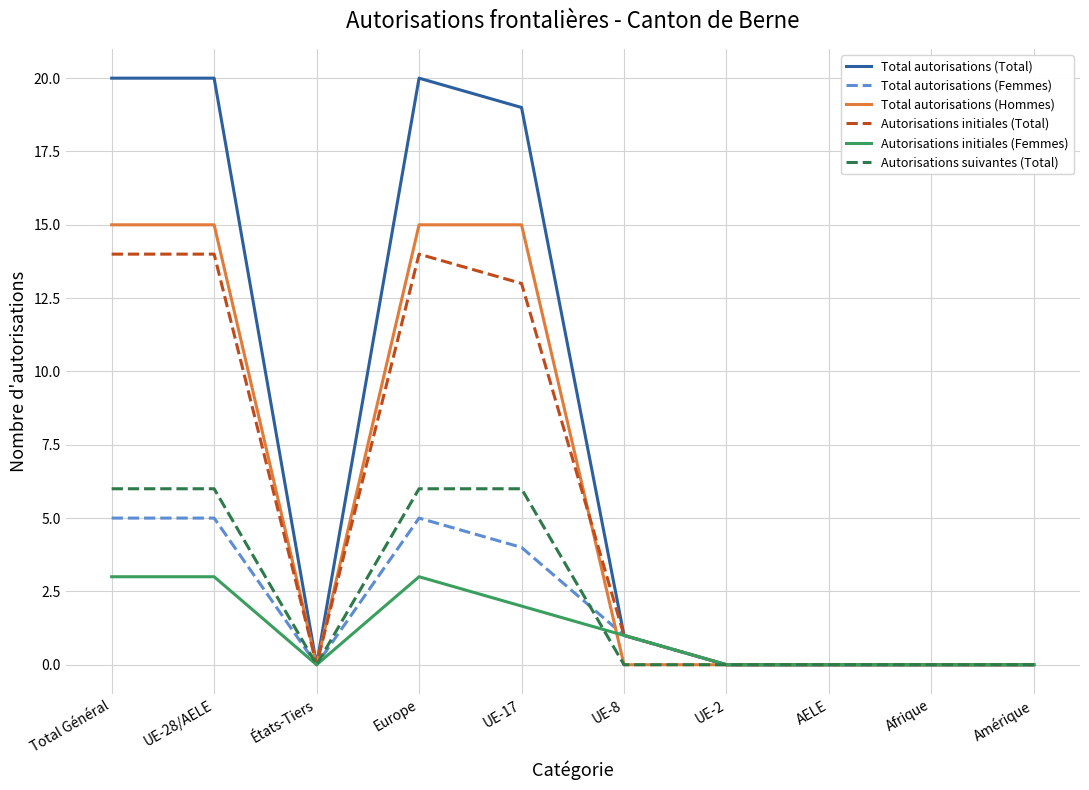

How many lines are shown in the chart?

6